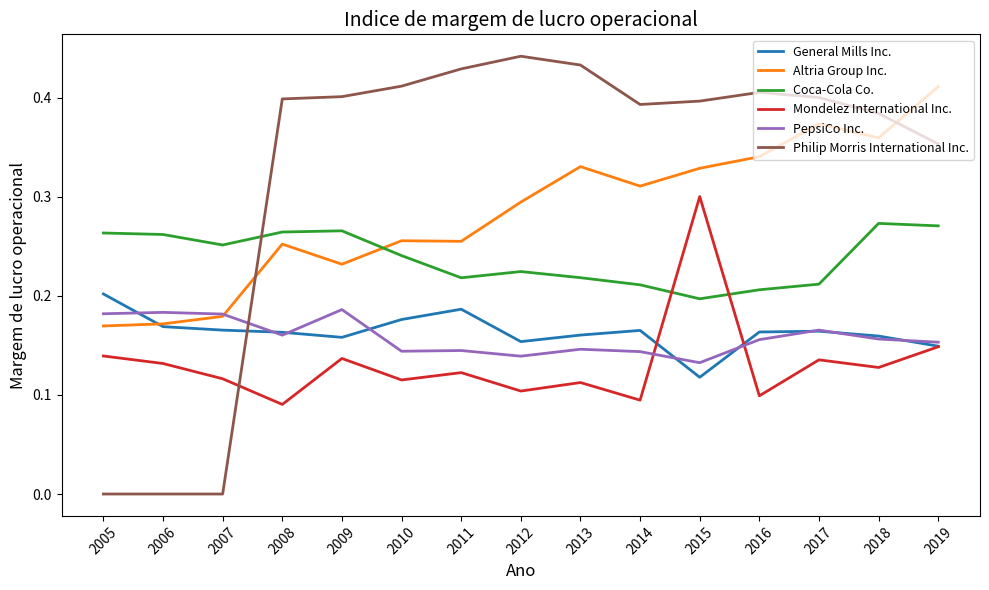

True or false: Altria Group Inc. and General Mills Inc. cross at least once.

True